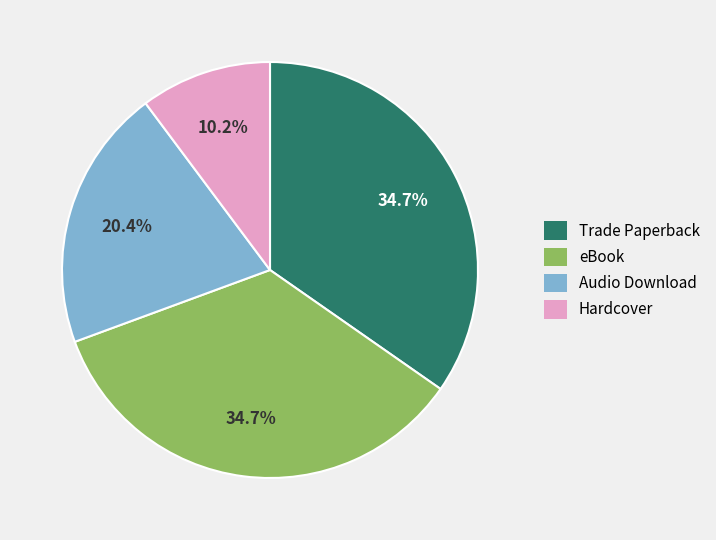

Is the sum of Hardcover and Trade Paperback greater than half?

No